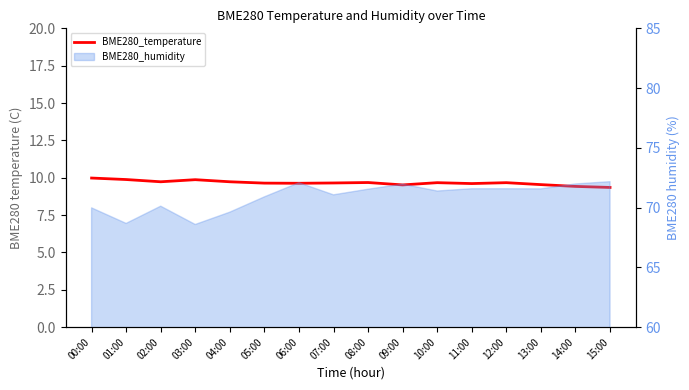

Which label corresponds to the smallest value in the chart?

15:00